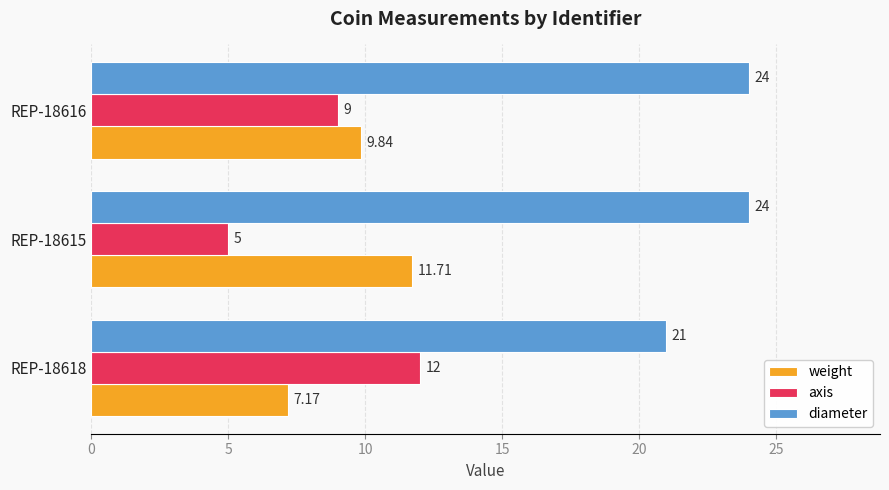

Which series has the widest spread of values?

axis